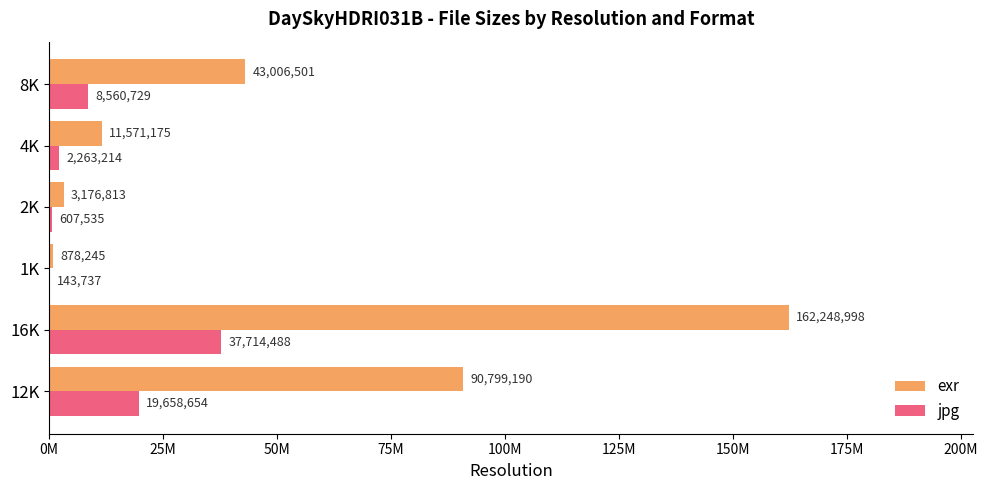

What are all the series names shown in the legend?

exr, jpg